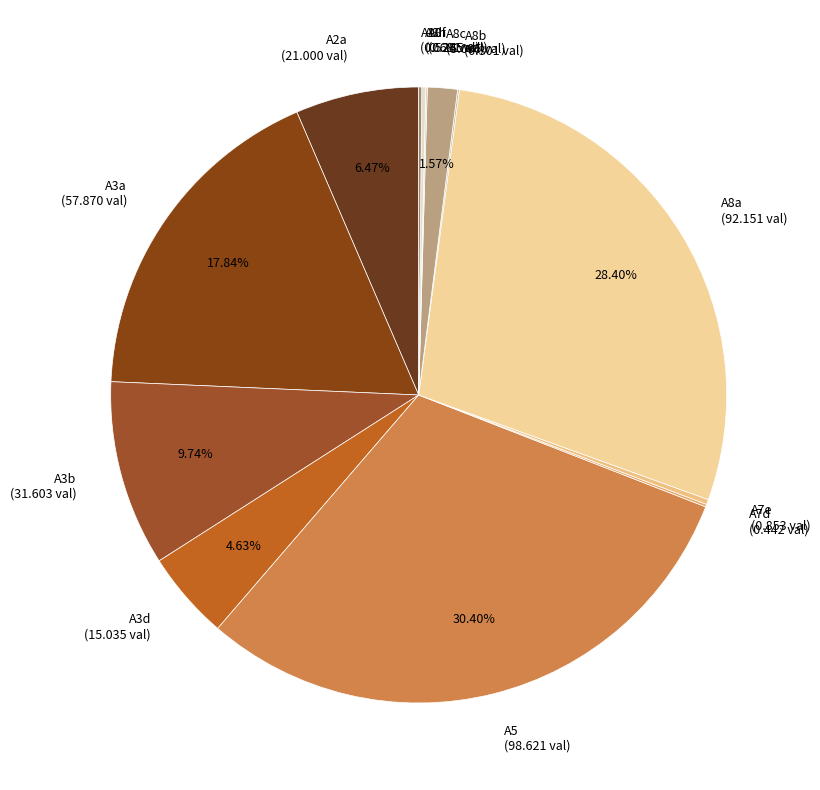

Does any single category account for the majority?

No